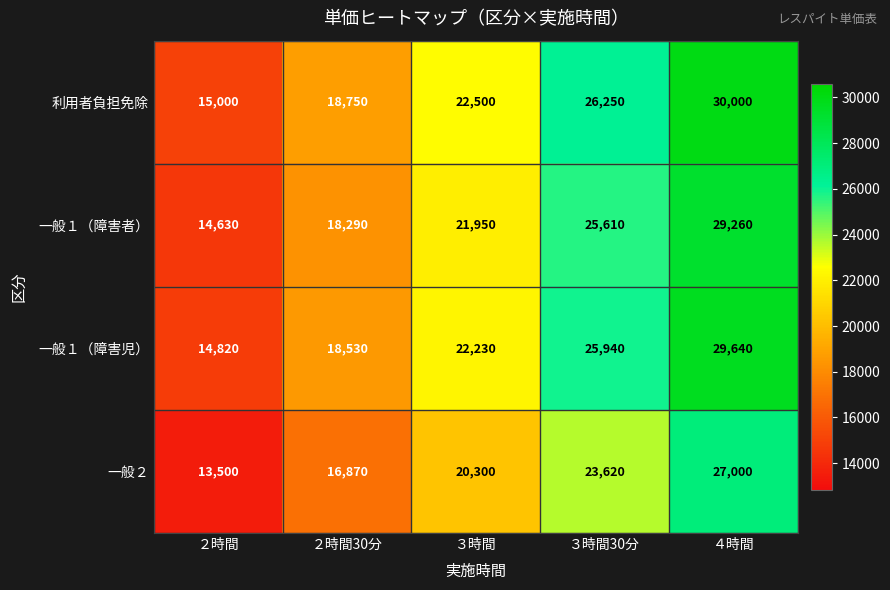

At how many categories does at least one series exceed 23264?

2